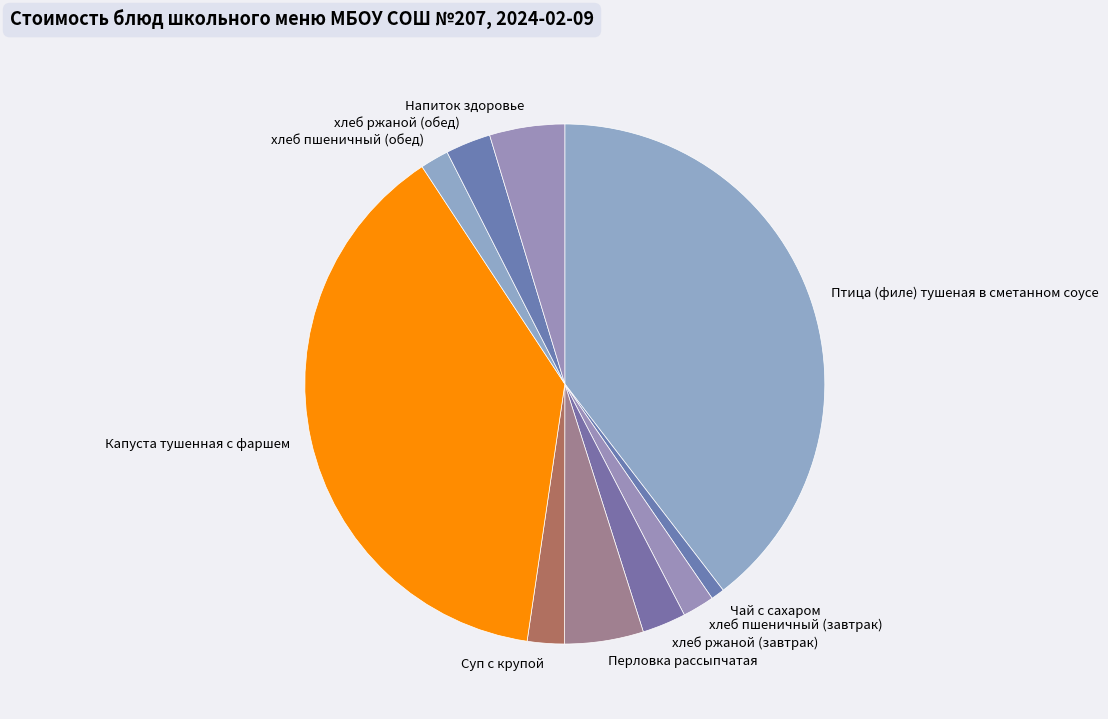

Do хлеб ржаной (обед) and хлеб пшеничный (обед) together represent more than half of the pie?

No